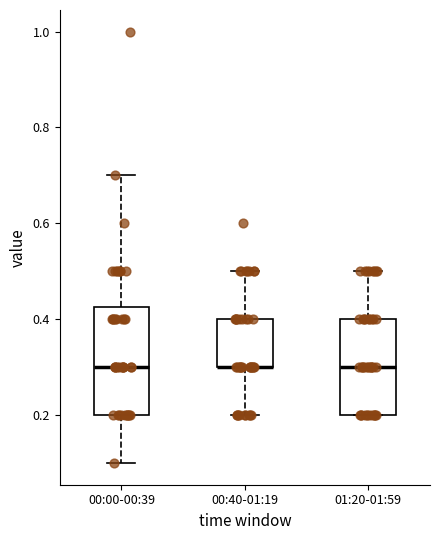

Where is the lower edge of the box for 00:00-00:39 on the y-axis? The values are not printed on the chart, so give them approximately, as read against the axis.

0.20